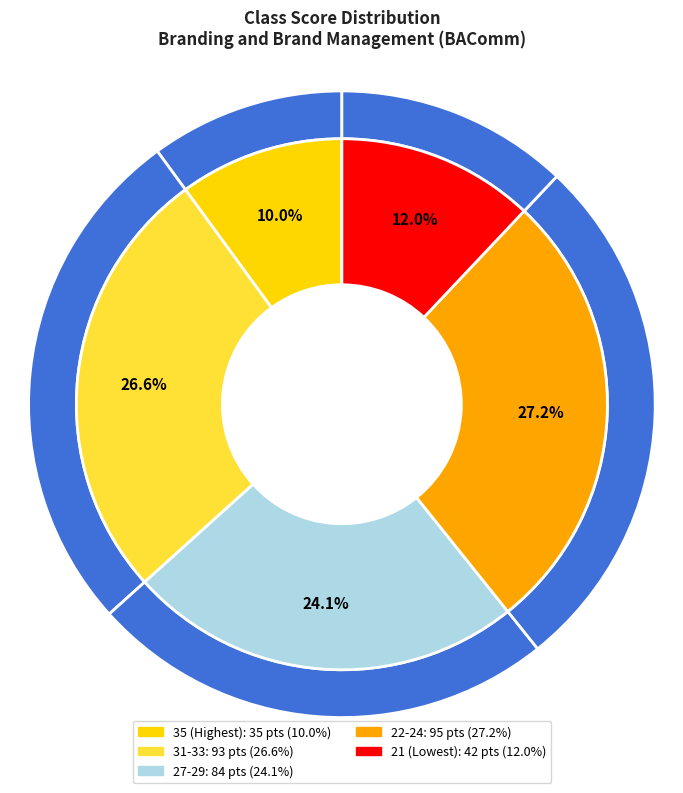

Is there any slice that represents more than half of the pie?

No